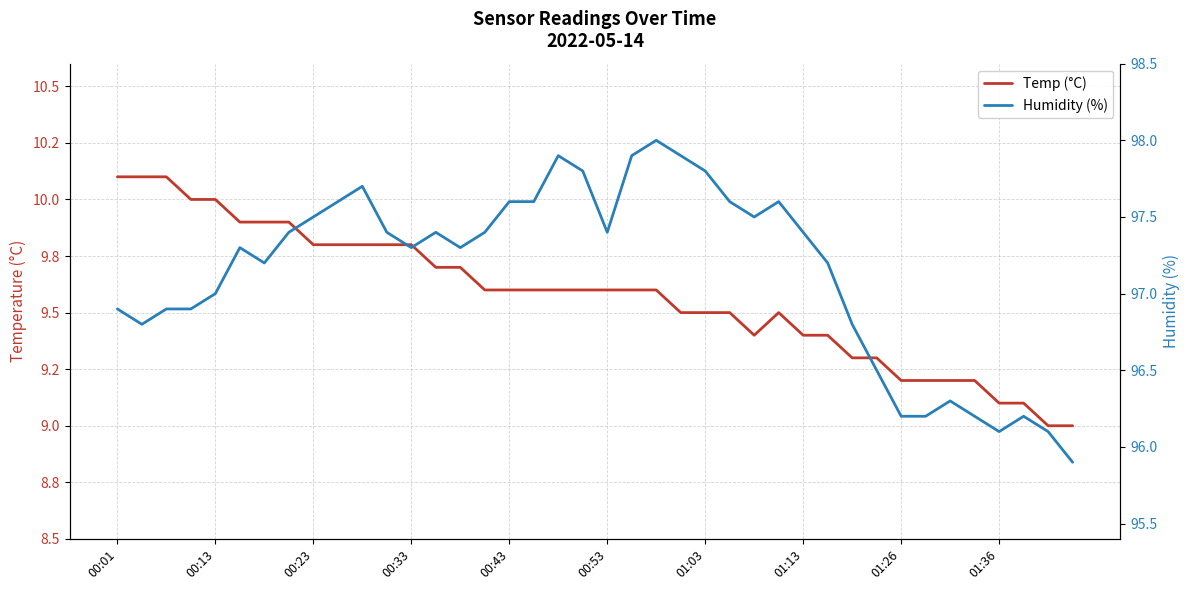

At which category does Temp (°C) reach its first local peak?

27